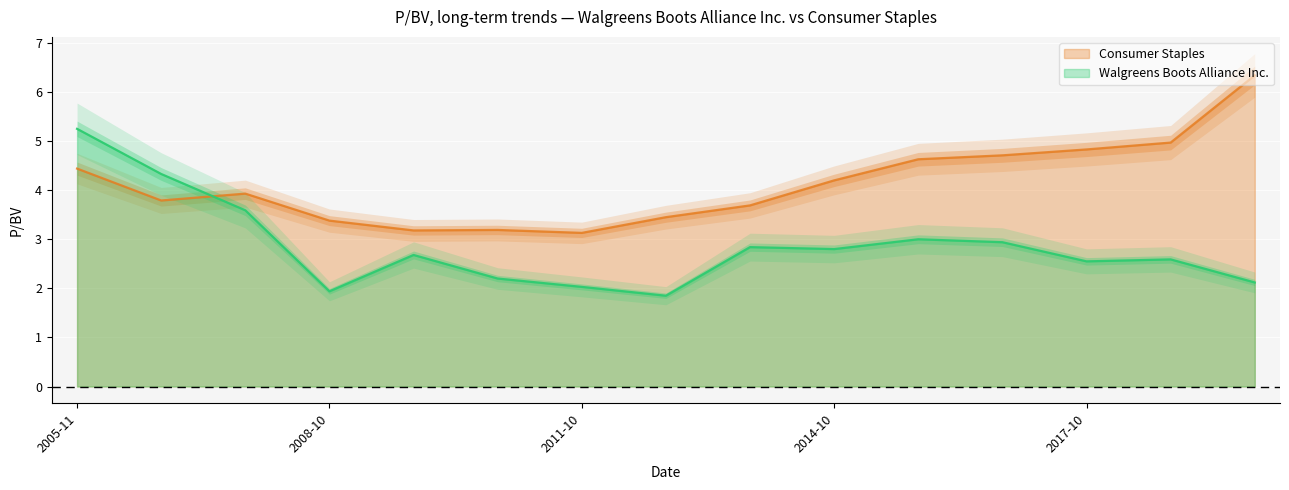

True or false: Walgreens Boots Alliance Inc. has a value of 2.0 at 2011-10.

True